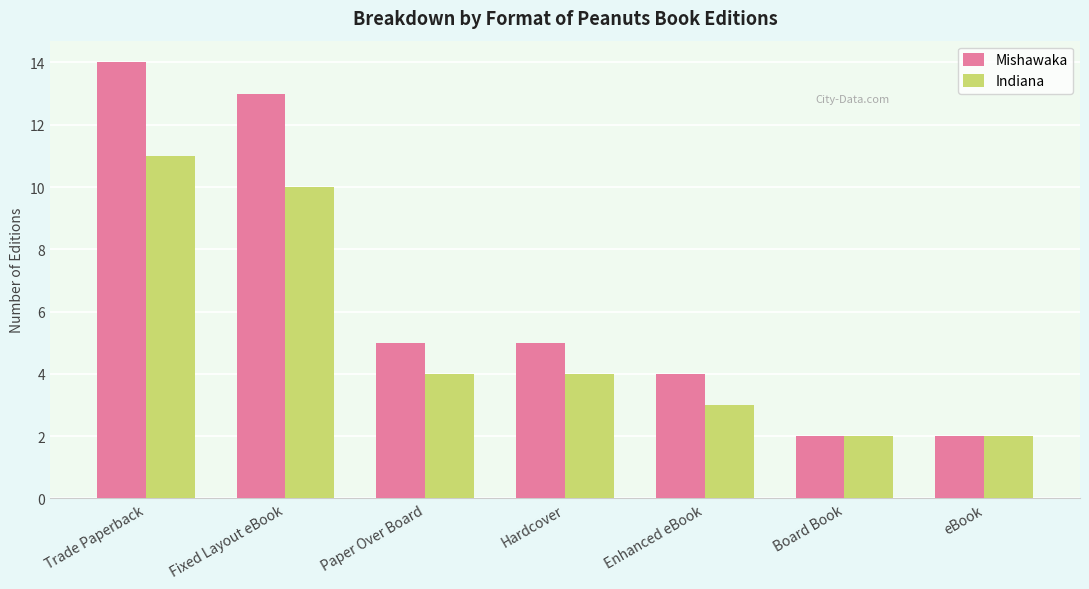

What is the difference between the maximum and minimum values in the Mishawaka series?

12